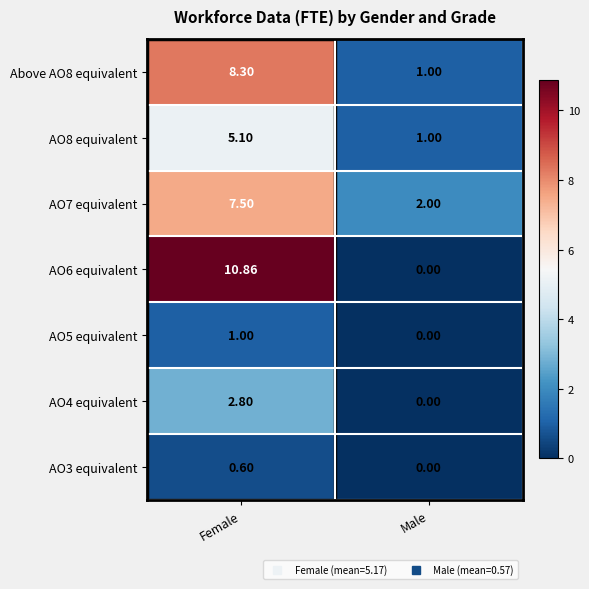

Count the number of data series in this chart.

7